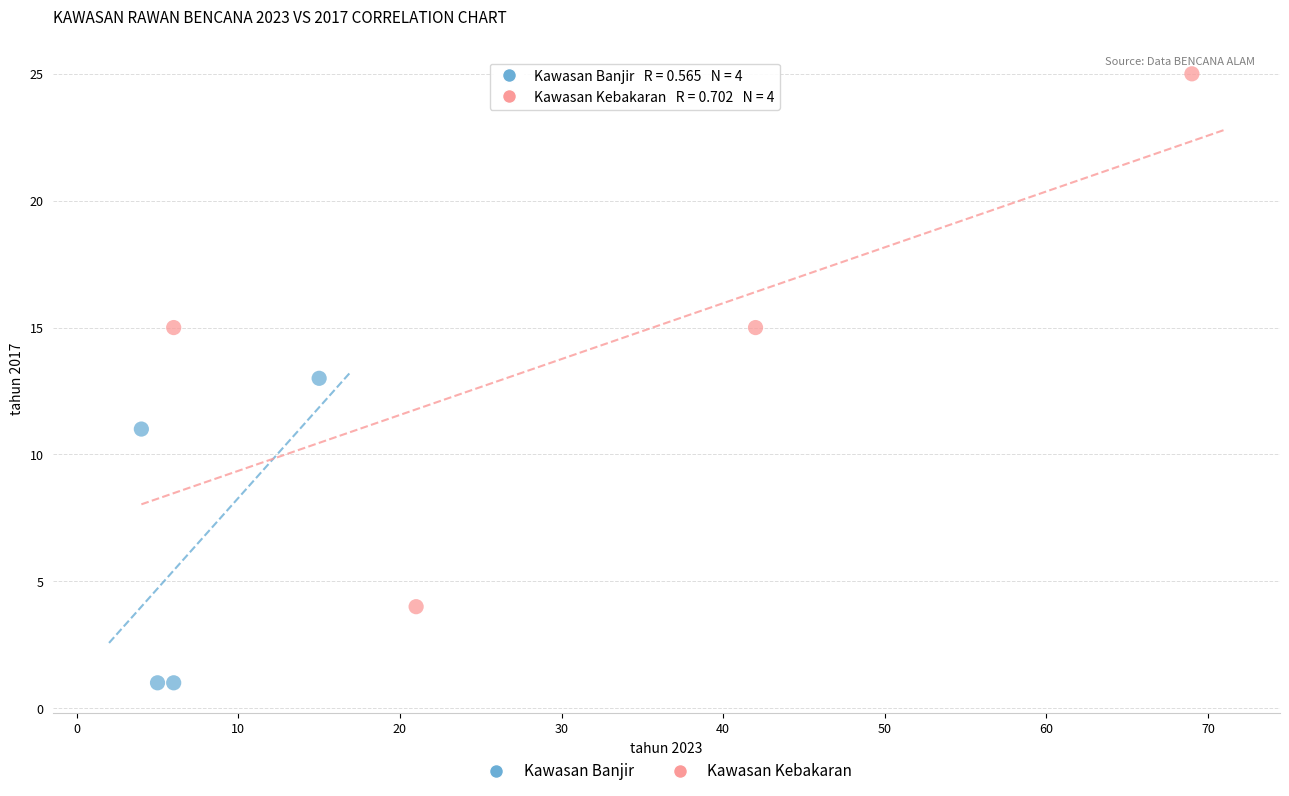

Which series has the largest Y range (max minus min)?

Kawasan Kebakaran